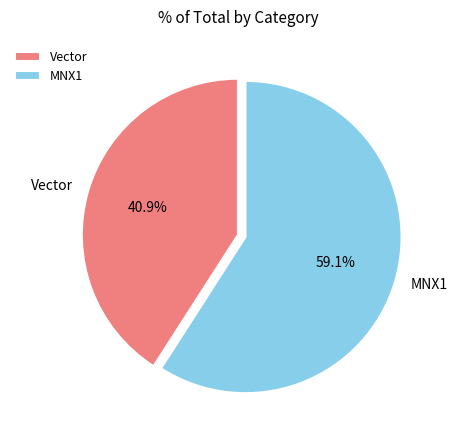

The MNX1 slice represents 53% of the pie. True or false?

False